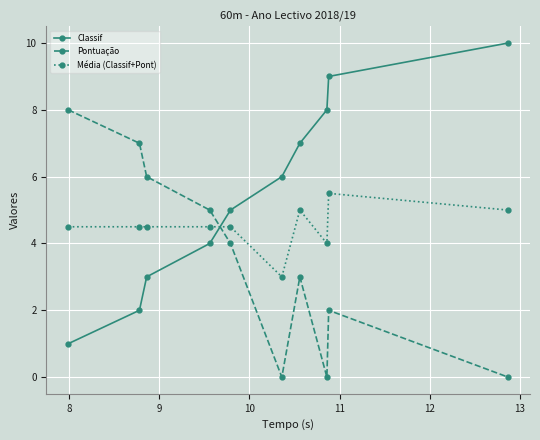

What is the difference between the maximum and second lowest values in the Classif series?

8.0